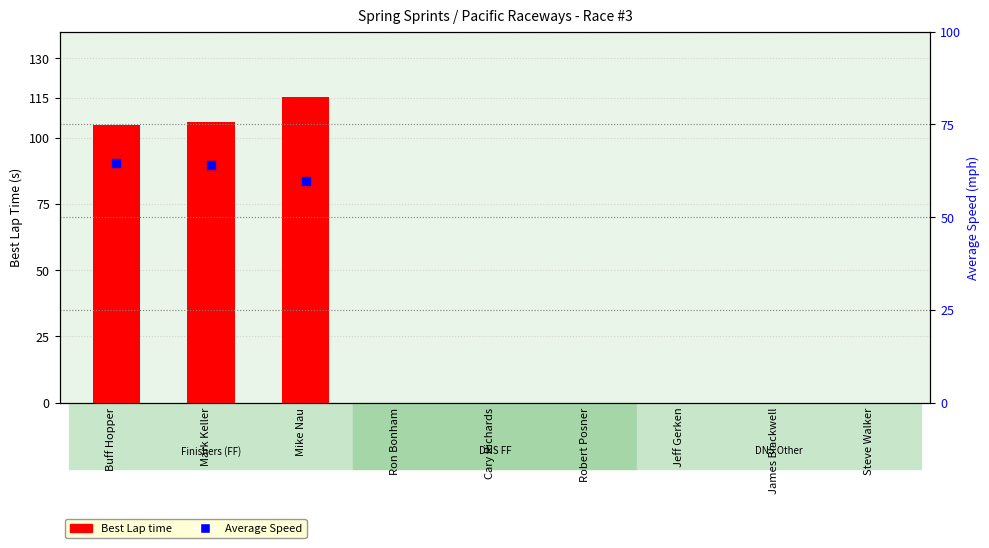

Which has a higher value, Jeff Gerken or Mike Nau?

Mike Nau